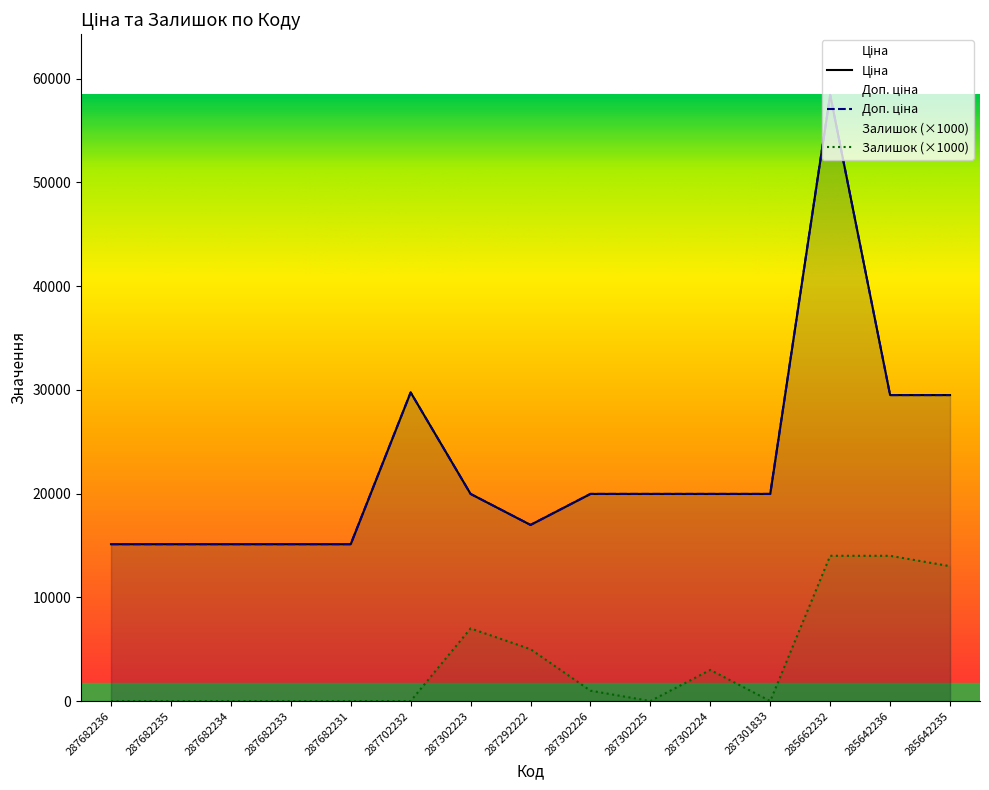

True or false: Доп. ціна and Залишок cross at least once.

False